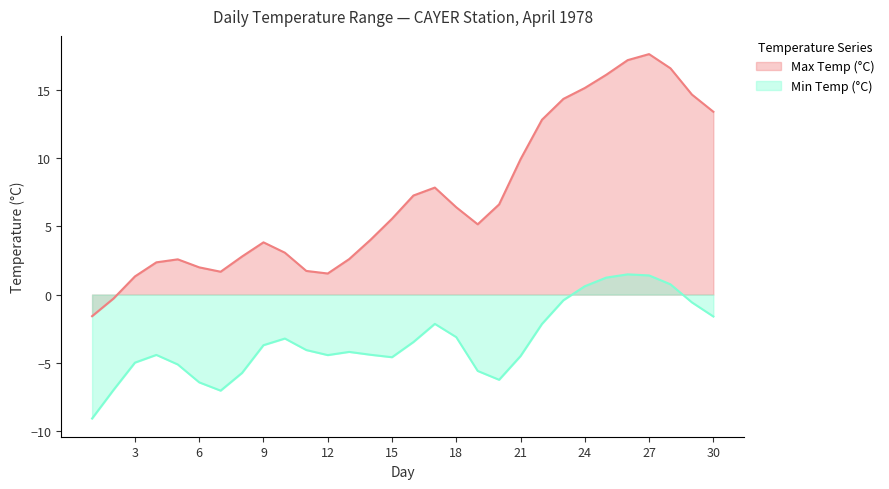

What is the lowest value of the Min Temp (°C) series?

-9.1